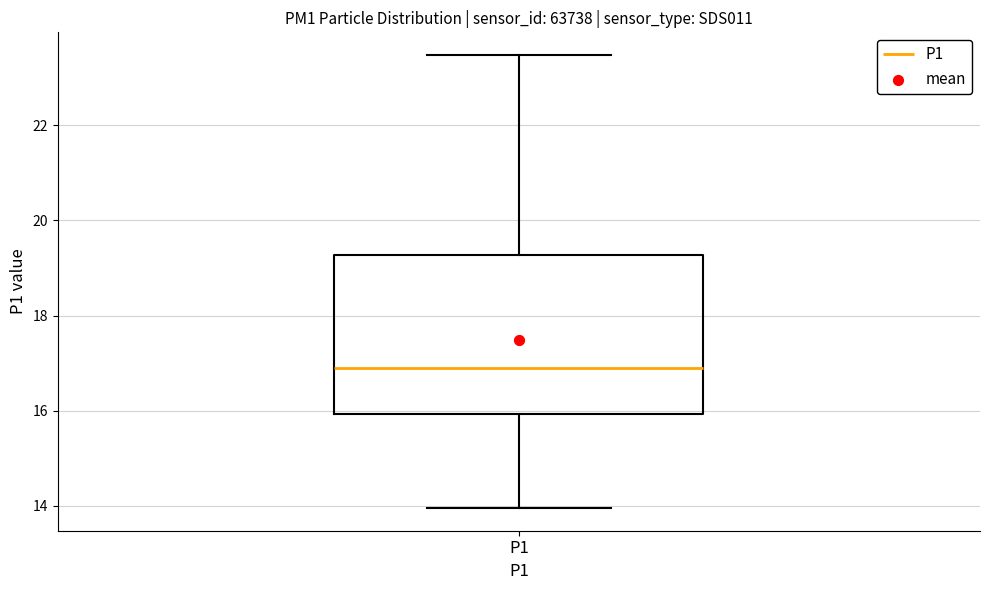

Where does the lower whisker of the box for P1 end on the y-axis? The values are not printed on the chart, so give them approximately, as read against the axis.

14.0